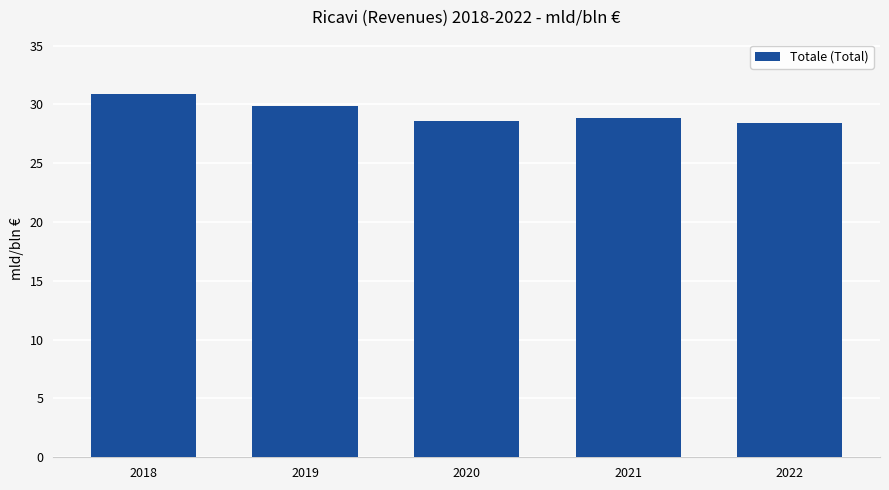

Which category has the highest value across all series?

2018